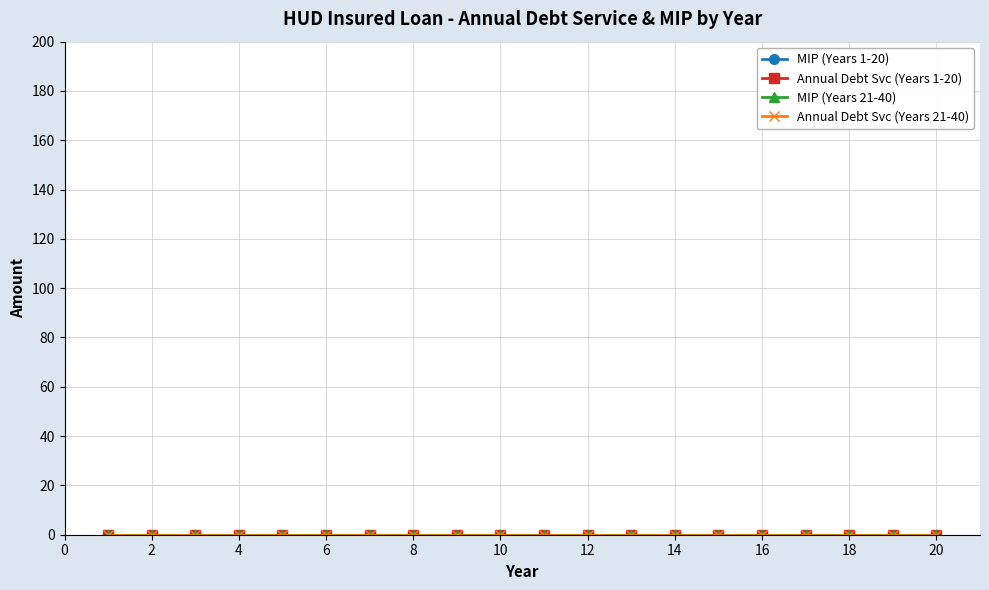

Is this an area chart (filled region under the line)?

No